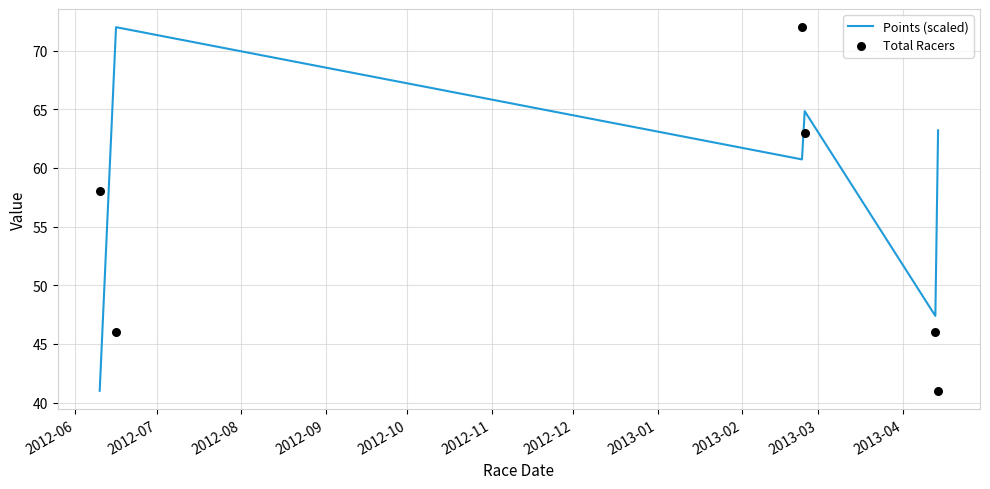

At how many categories does at least one series exceed 53?

5